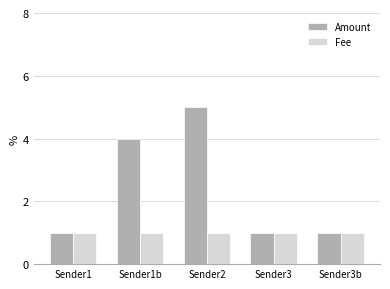

Reading left to right, list all the values displayed in this chart.

Amount: Sender1=1	Sender1b=4	Sender2=5	Sender3=1	Sender3b=1
Fee: Sender1=1	Sender1b=1	Sender2=1	Sender3=1	Sender3b=1